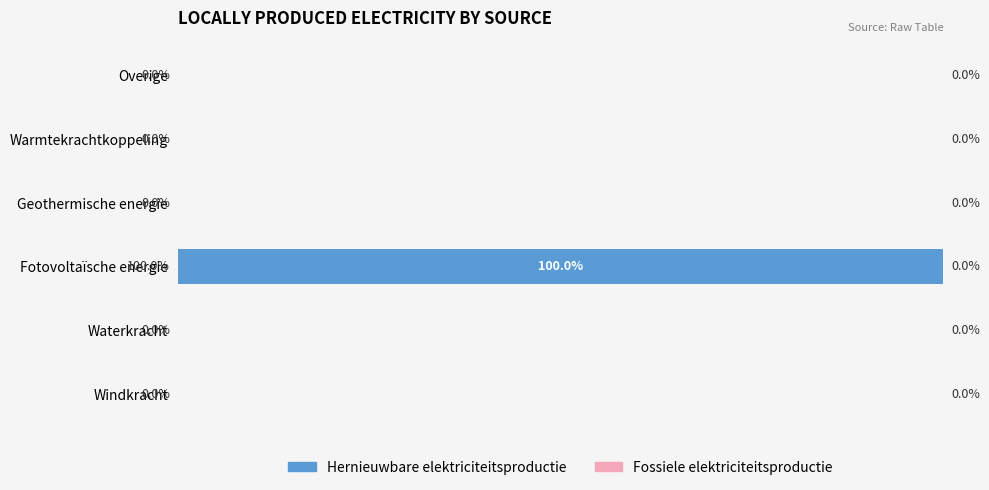

Between Fotovoltaïsche energie and Geothermische energie, which is larger?

Fotovoltaïsche energie